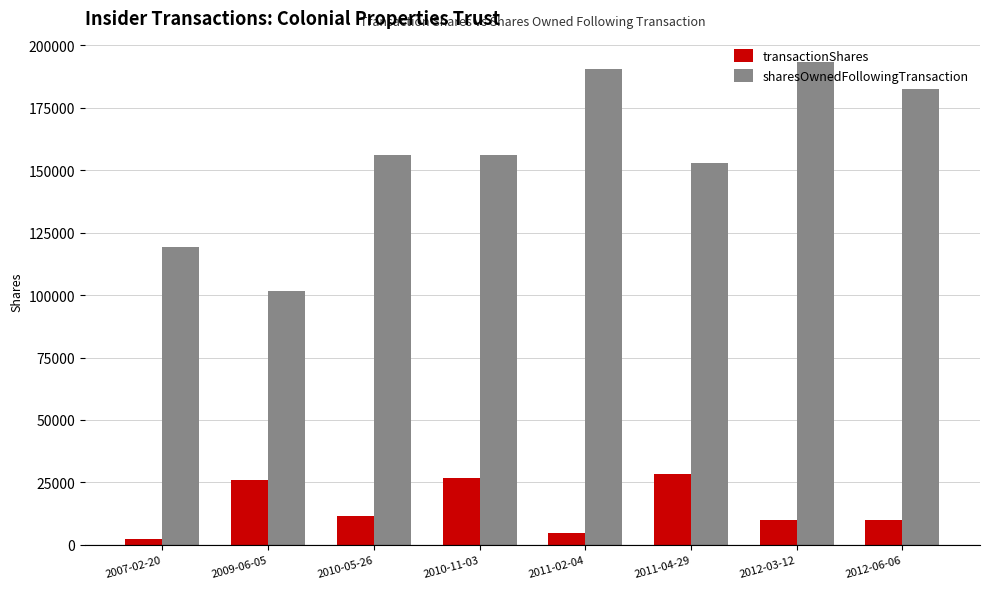

What is the average value of the transactionShares series?

15009